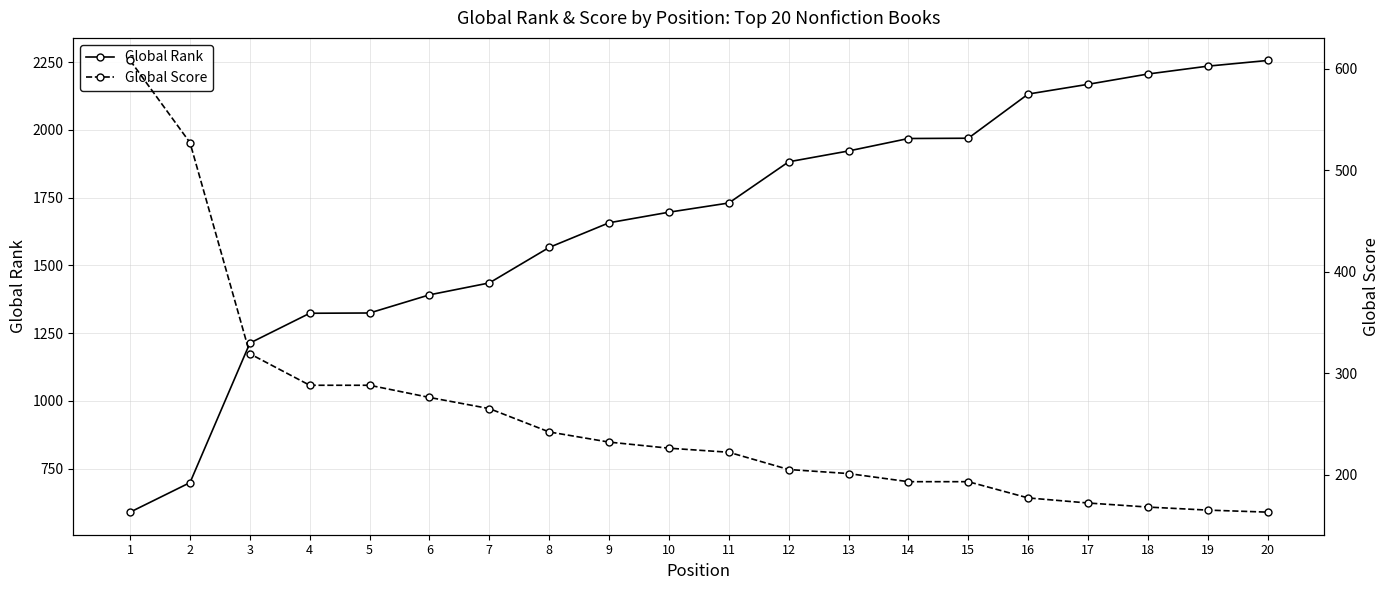

Which series has the largest total across all categories?

Global Rank